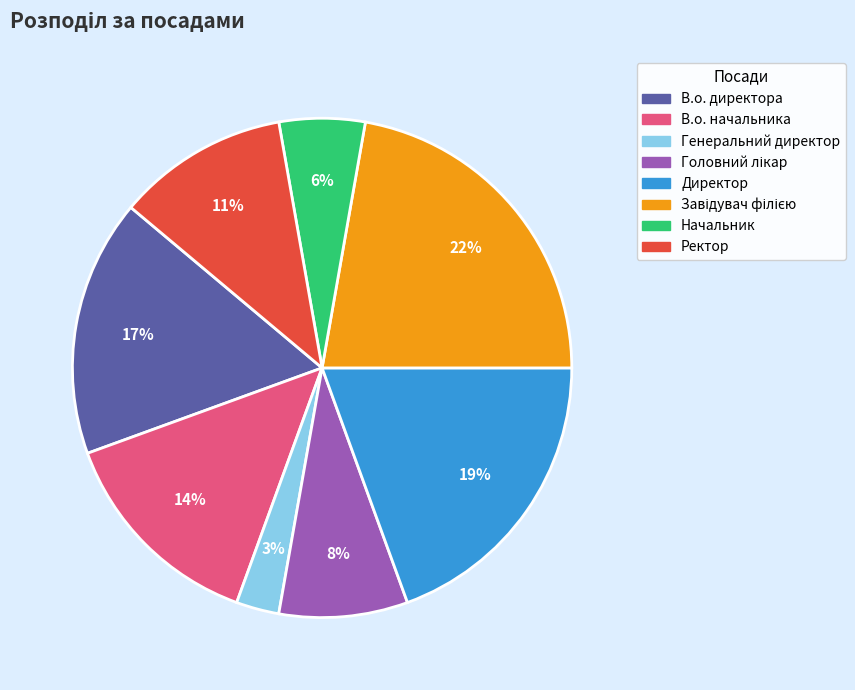

What is the smallest slice in the pie chart?

Генеральний директор